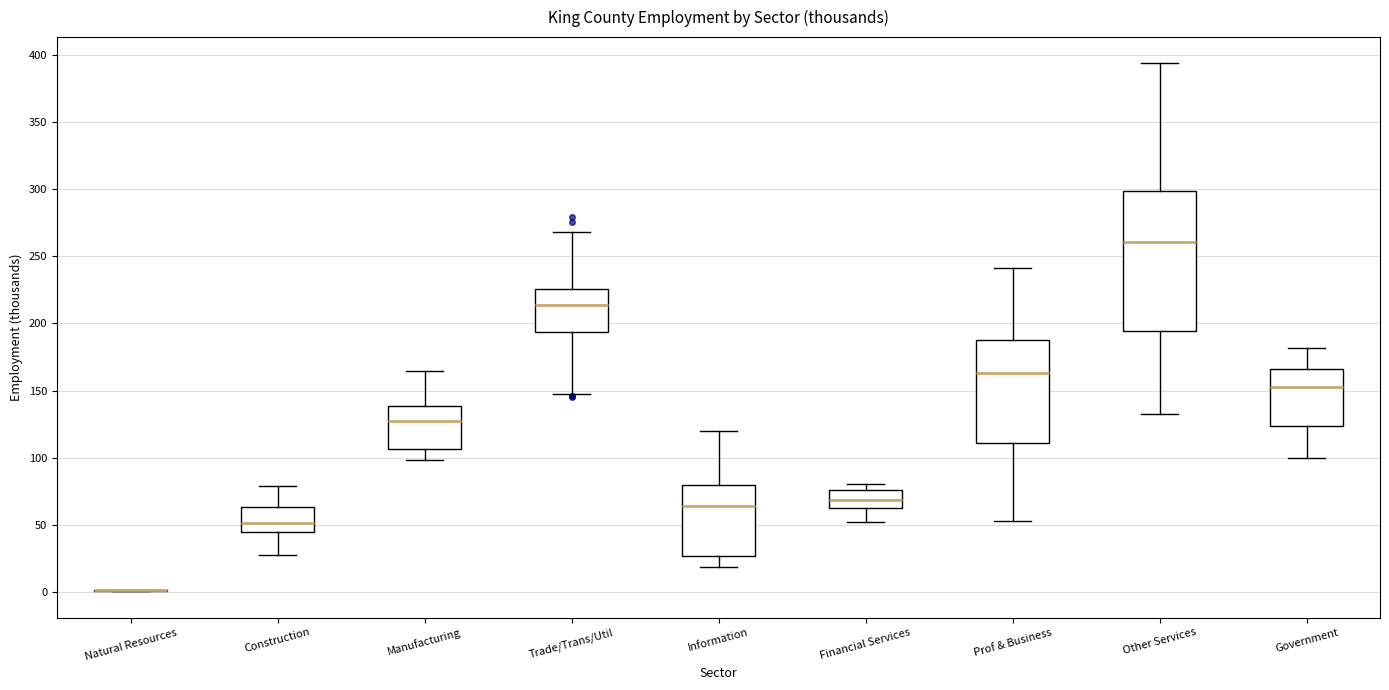

Which box is the tallest, from its lower edge to its upper edge?

Other Services